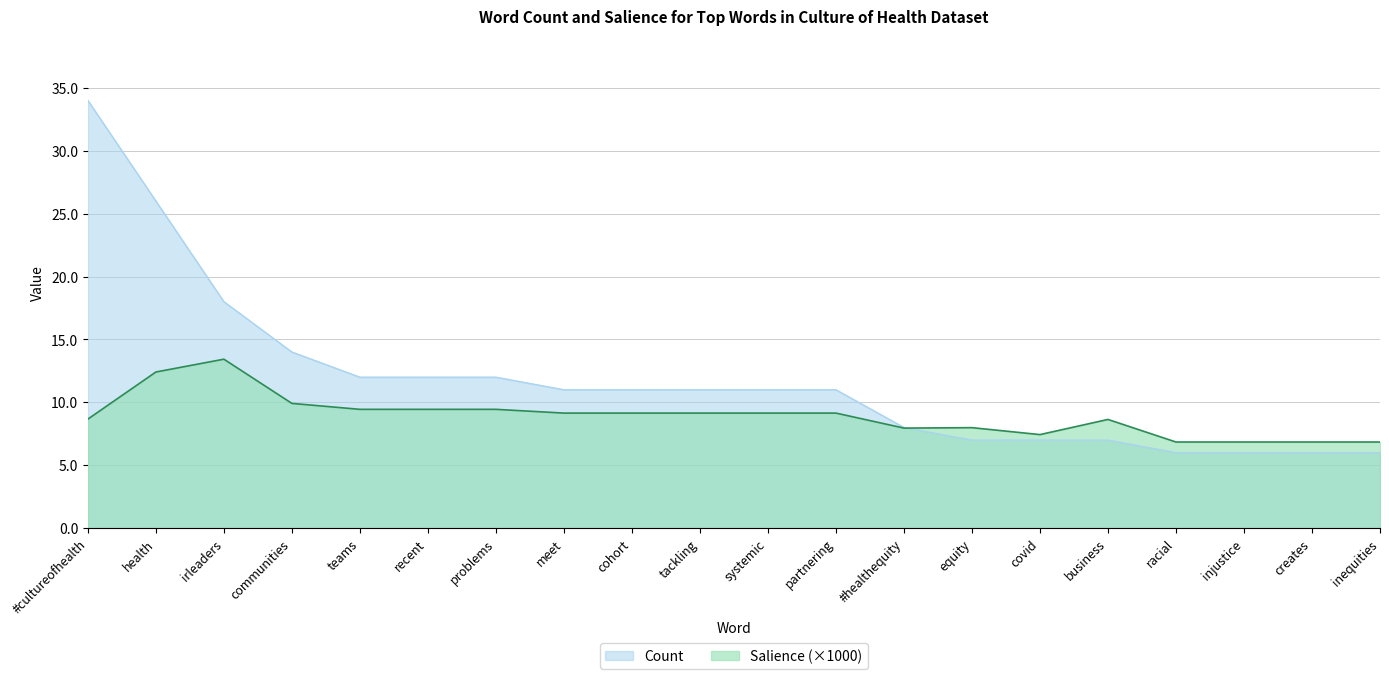

How many lines are shown in the chart?

2